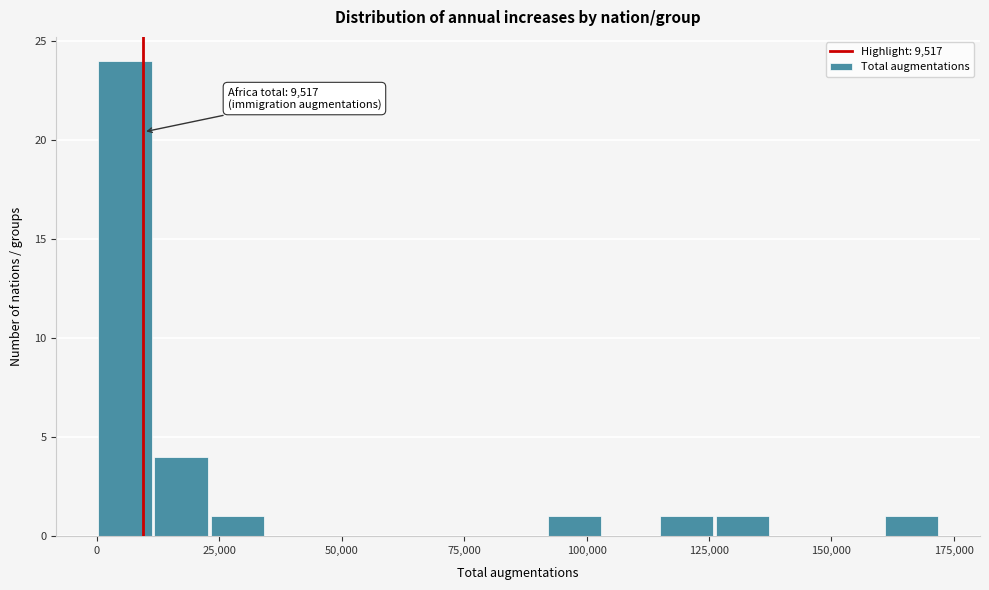

Read against the x-axis, roughly where is the centre of the tallest bar?

5000